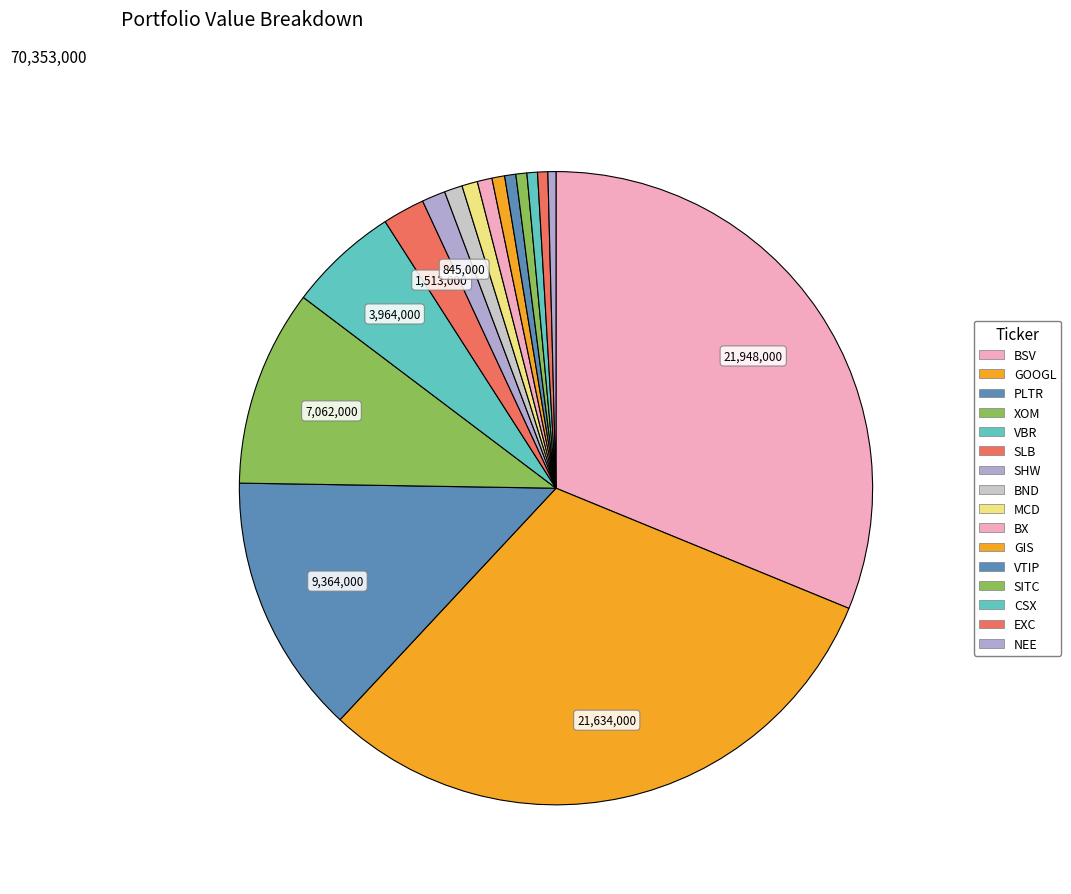

Which category has the biggest portion of the pie?

BSV